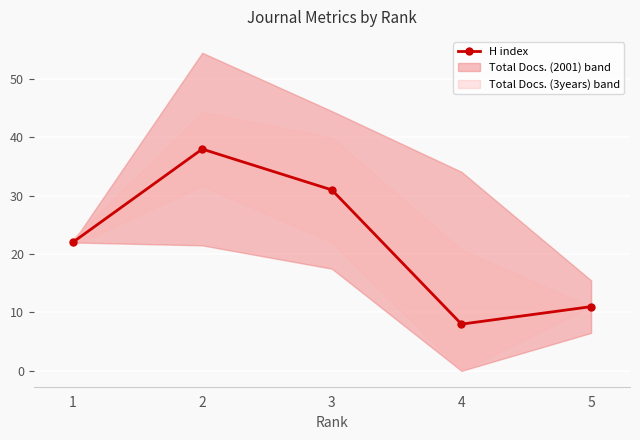

Reading left to right, extract all data points from this chart.

1=22	2=38	3=31	4=8	5=11